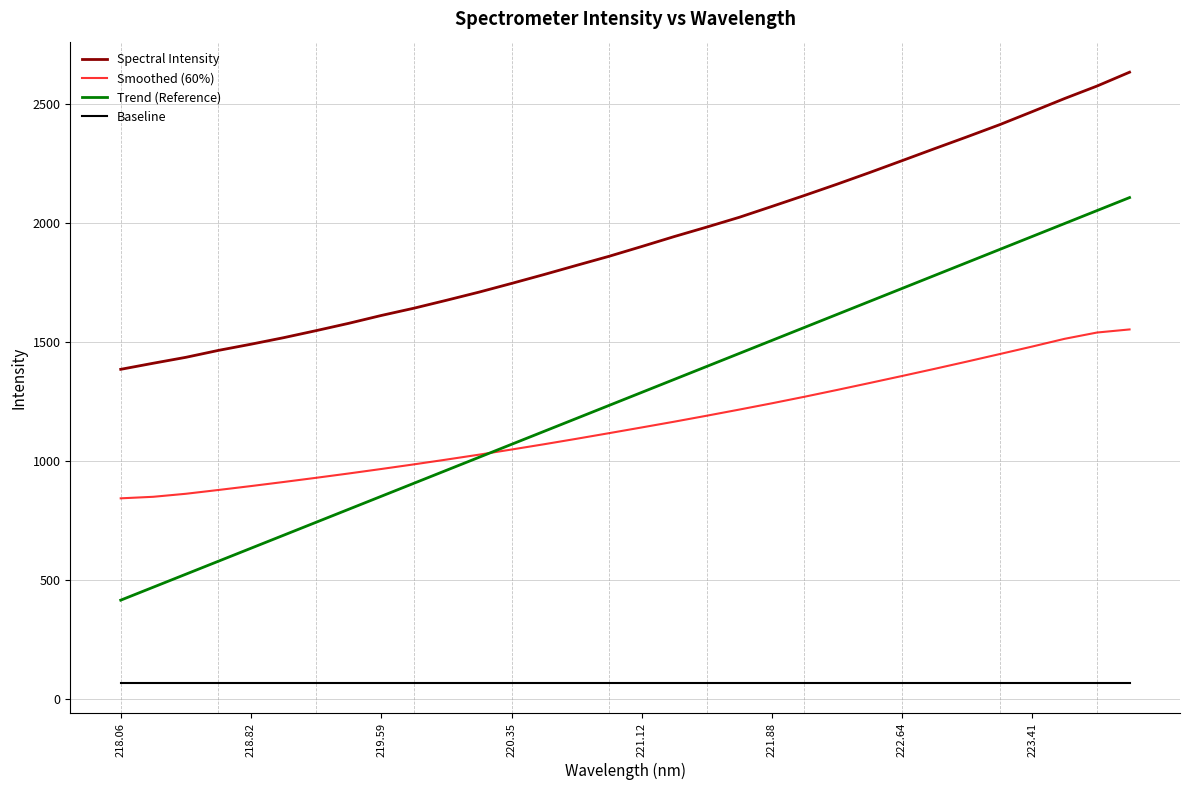

What is the average value of the Smoothed (60%) series?

1155.2